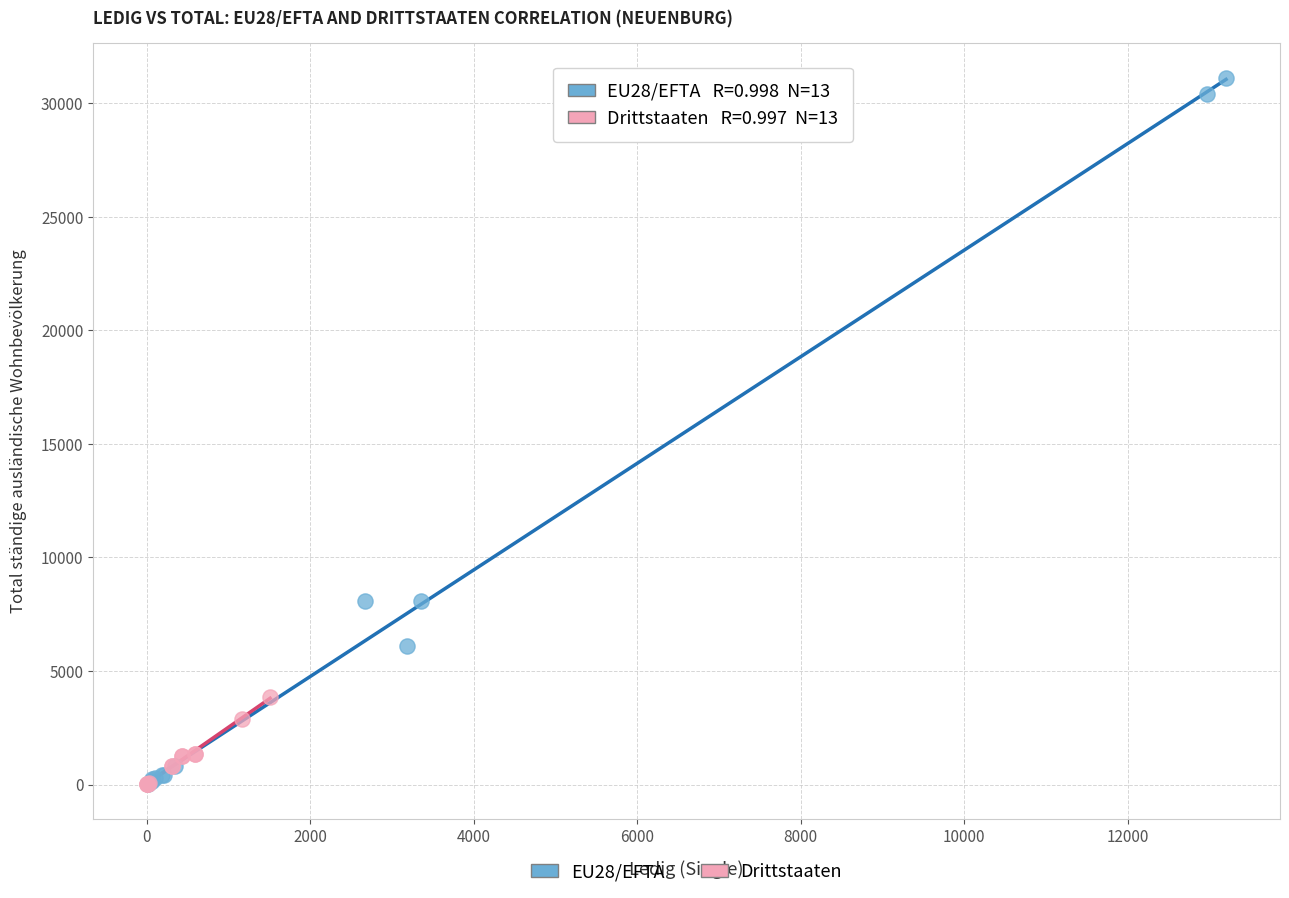

Which series has the widest spread of Y values?

EU28/EFTA